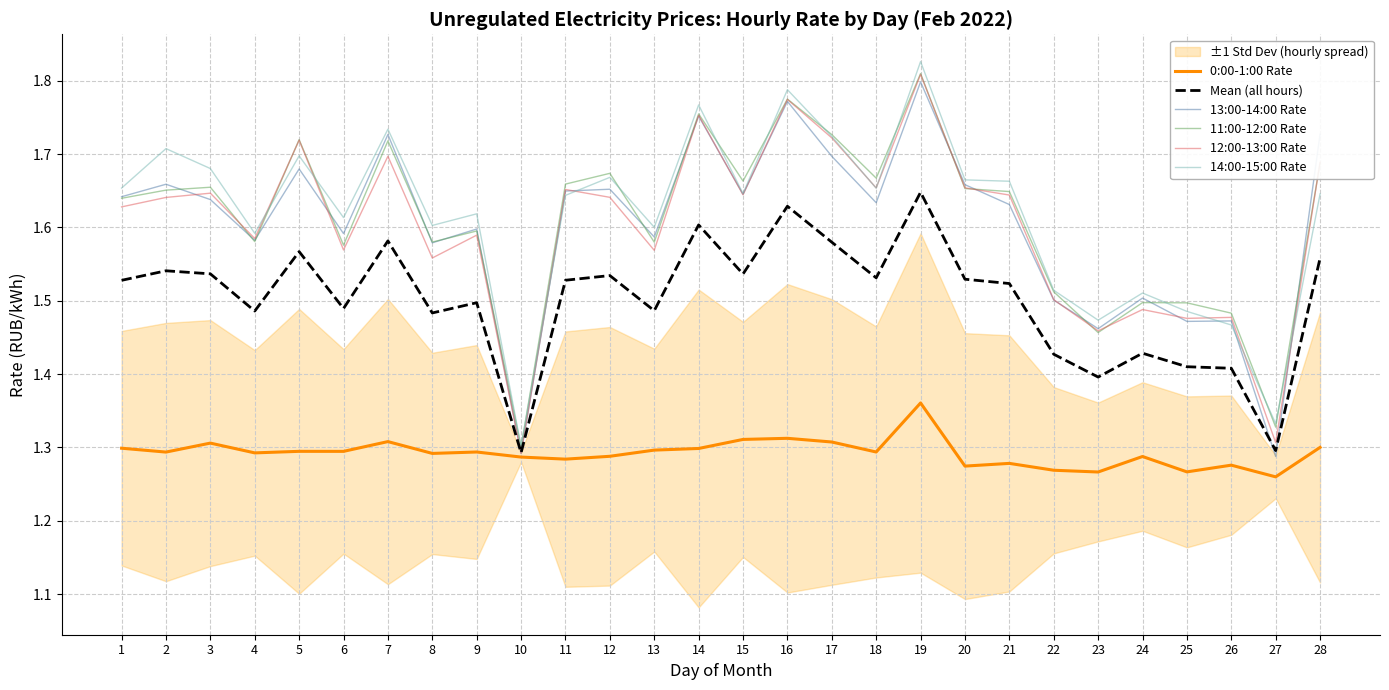

What is the average value of the 13:00-14:00 Rate series?

1.6